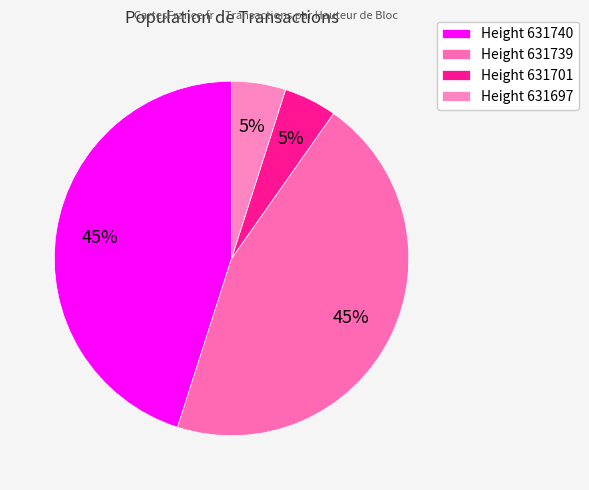

How many slices are in this pie chart?

4